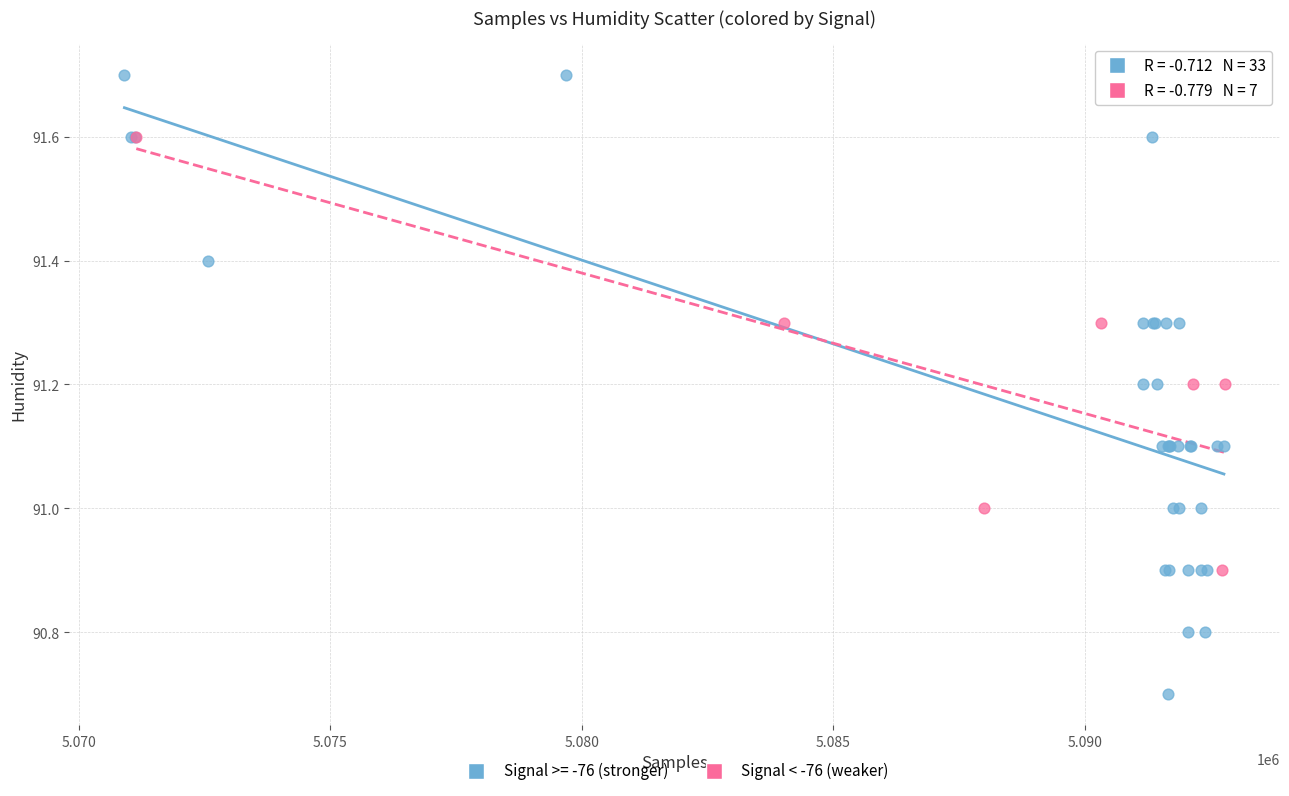

Which series contains the lowest Y value?

Signal >= -76 (stronger)